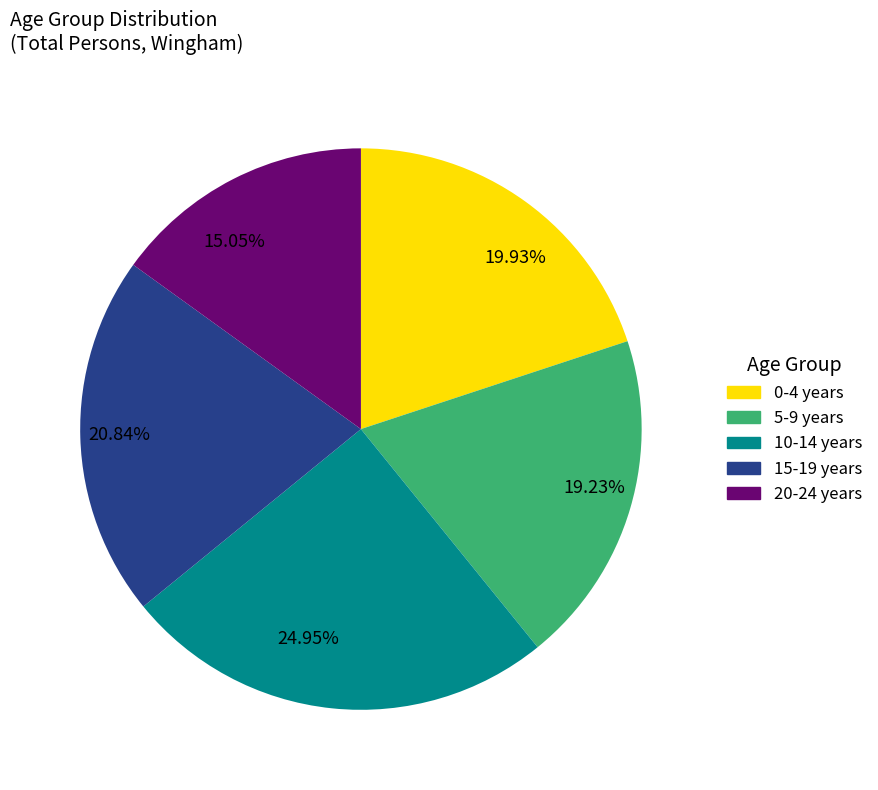

Does any single category account for the majority?

No